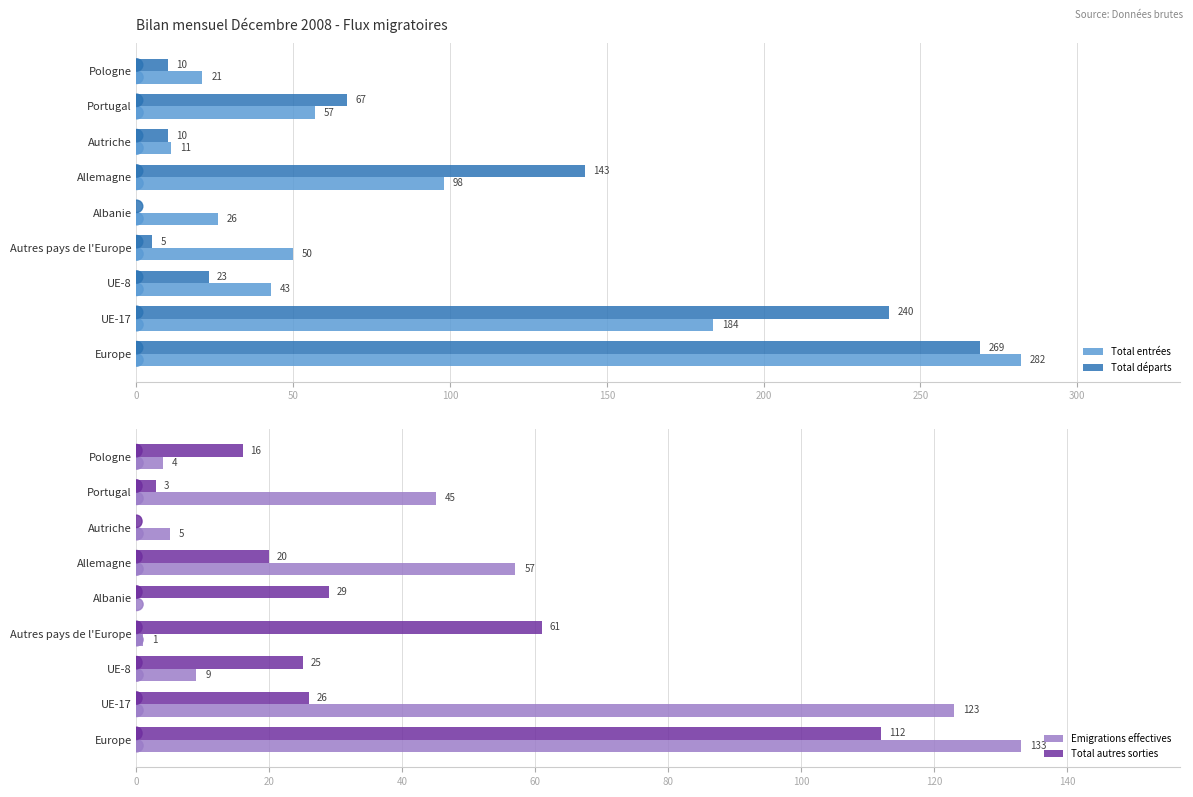

What is the sum of the Total départs values at Pologne and Portugal?

77